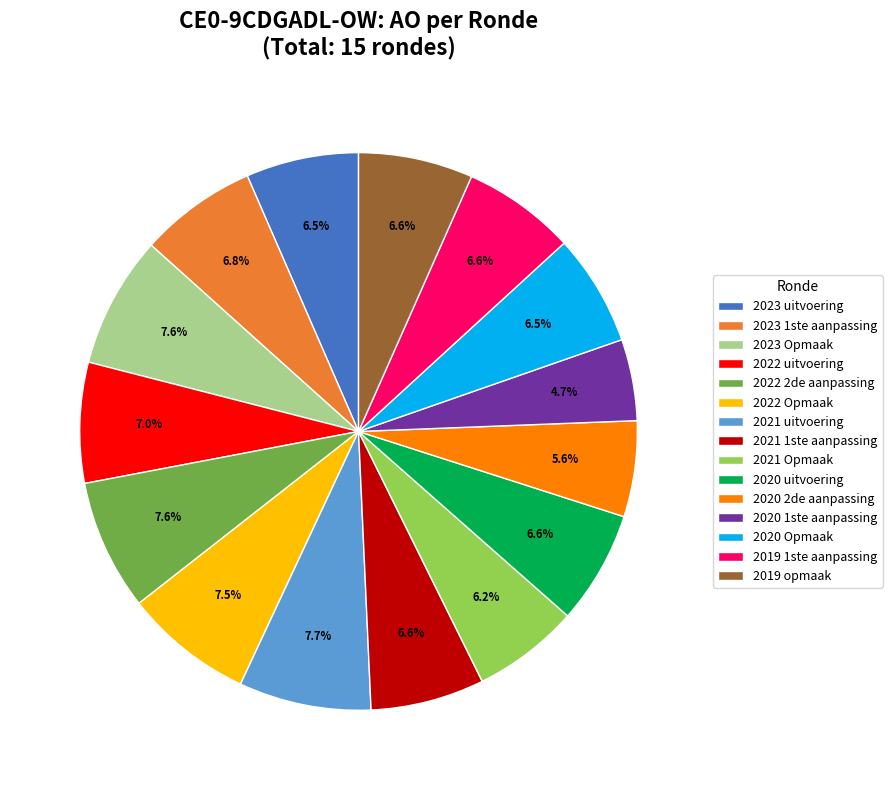

Approximately how many times larger is the value at 2020 Opmaak compared to 2020 uitvoering?

1.0